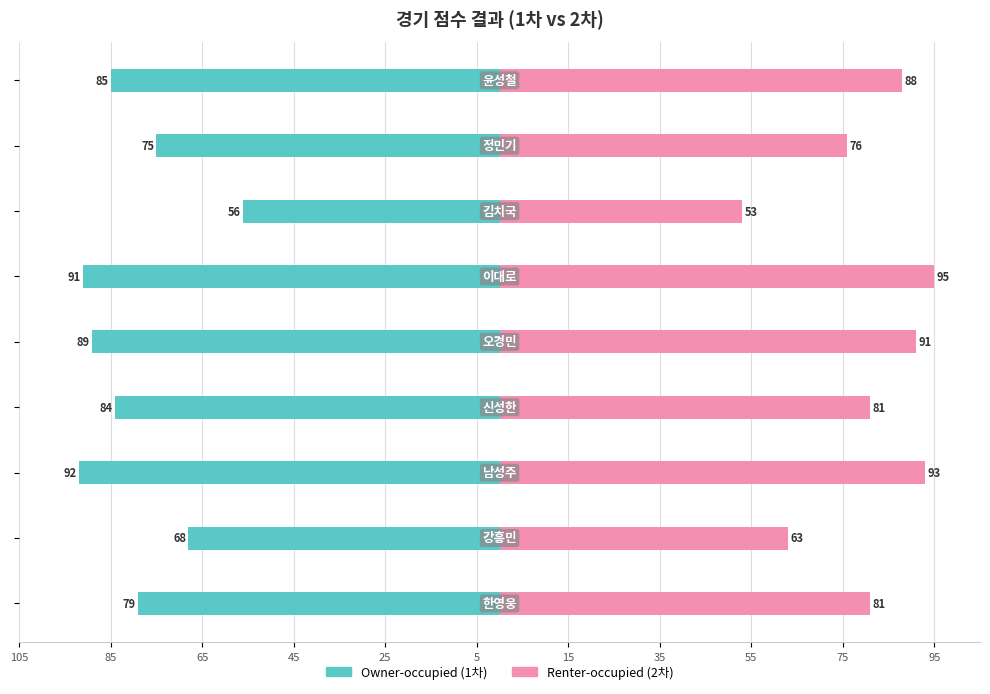

Is the value of Renter-occupied at 85 greater than the value of Owner-occupied at 15?

Yes